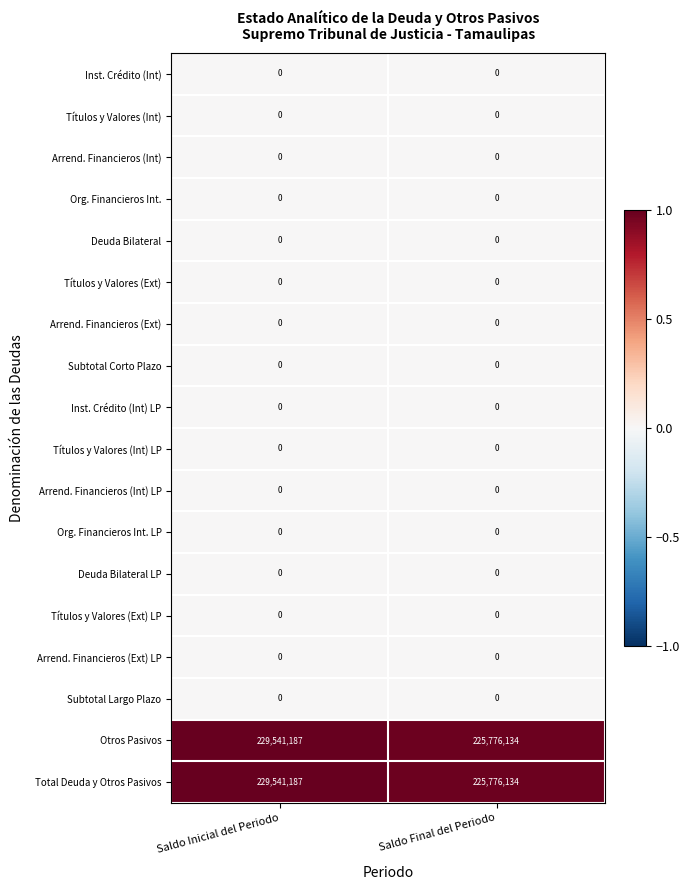

How many distinct data groups are displayed?

18